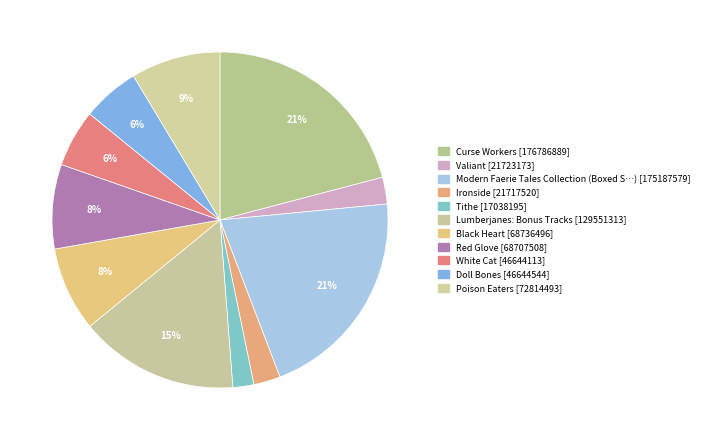

Count the number of slices in the pie.

11